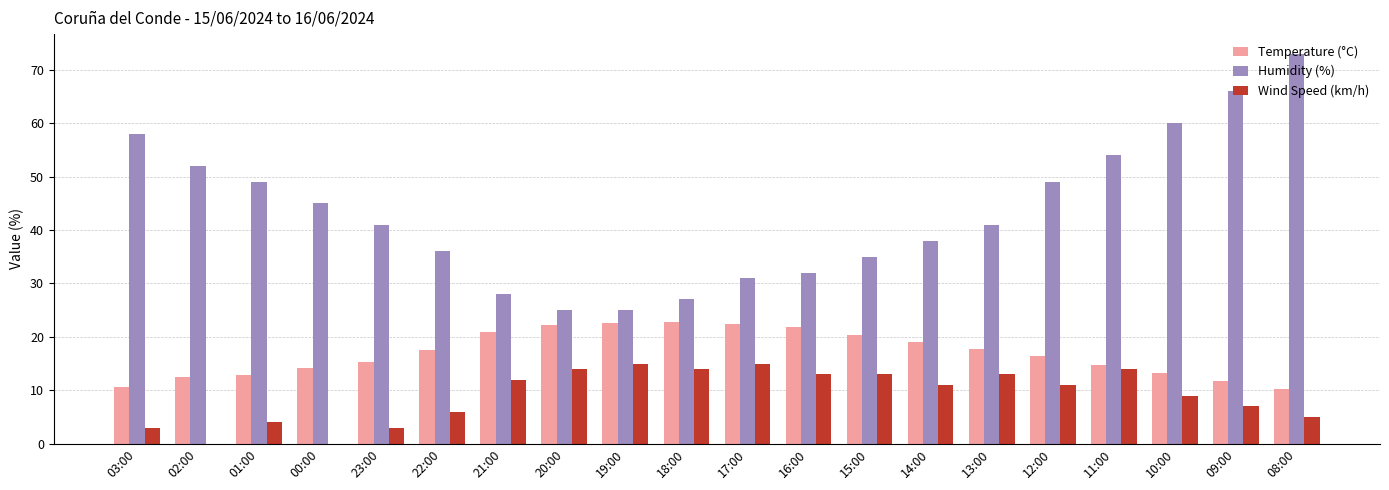

Is it true that Humidity (%) equals 93.0 at 03:00?

False